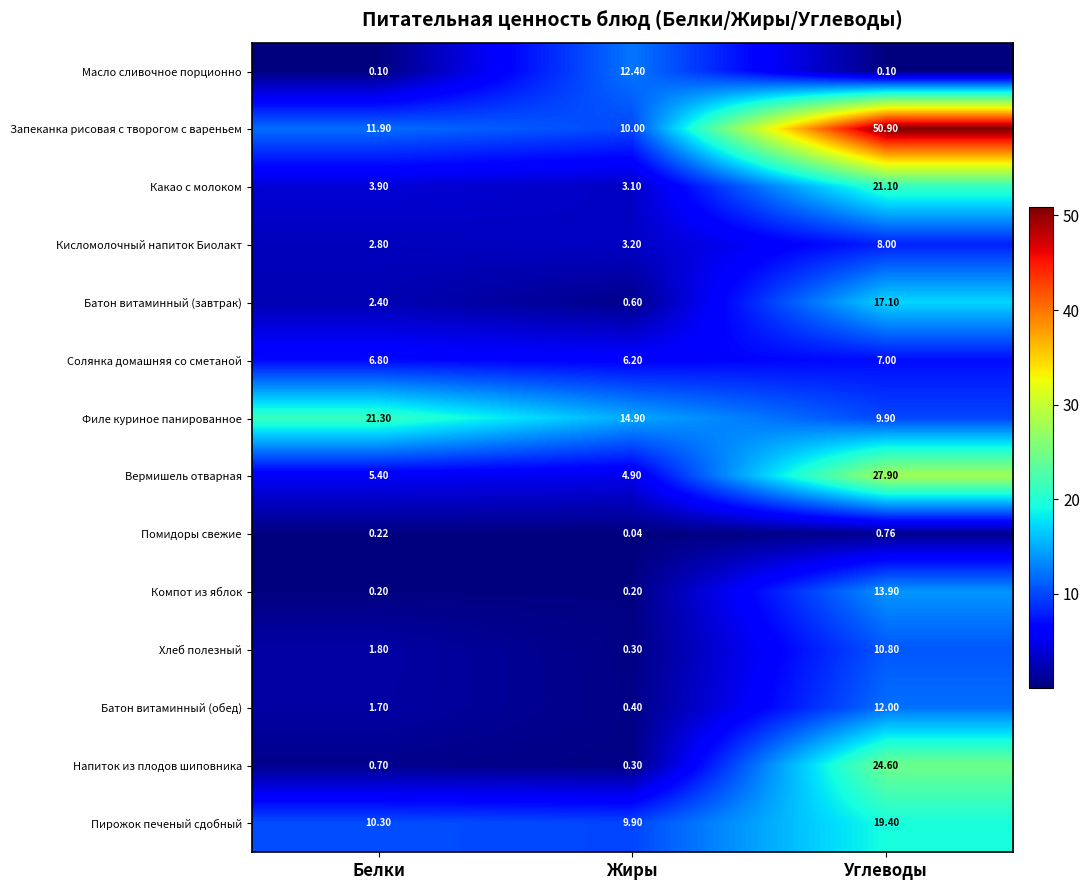

Rank the categories by Хлеб полезный value from lowest to highest.

Жиры, Белки, Углеводы